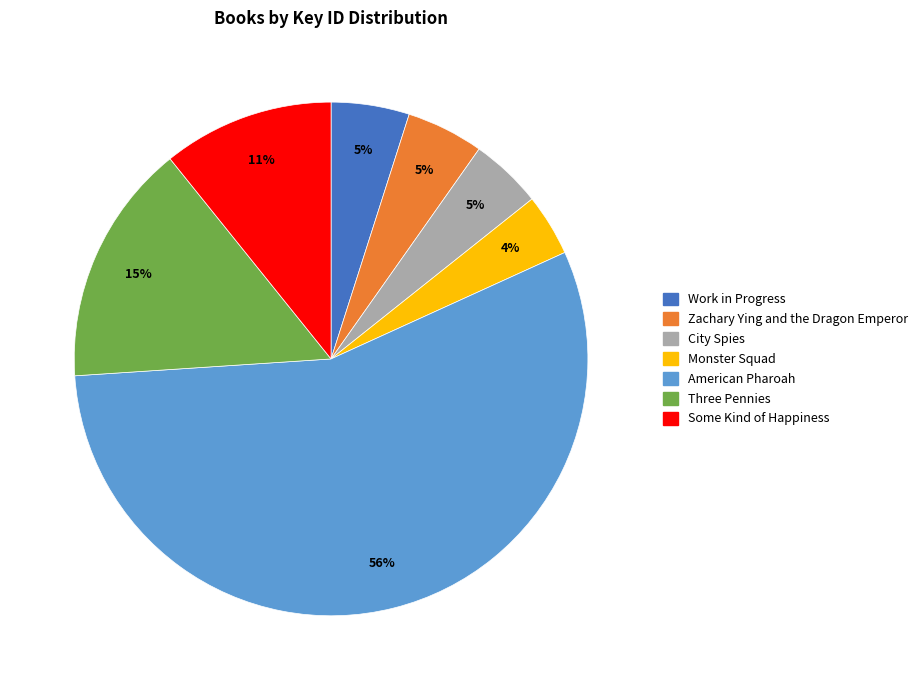

Count the number of slices in the pie.

7